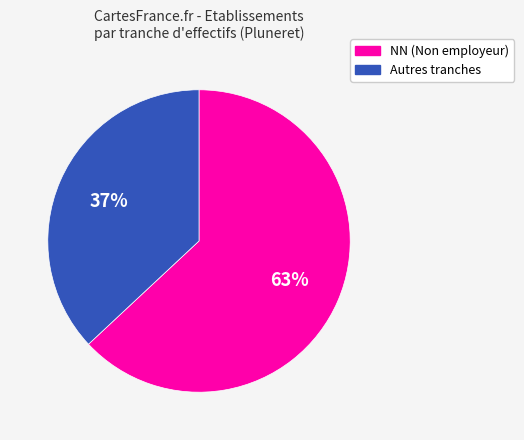

To the nearest percent, what is the difference between the largest and smallest slice percentages?

26%